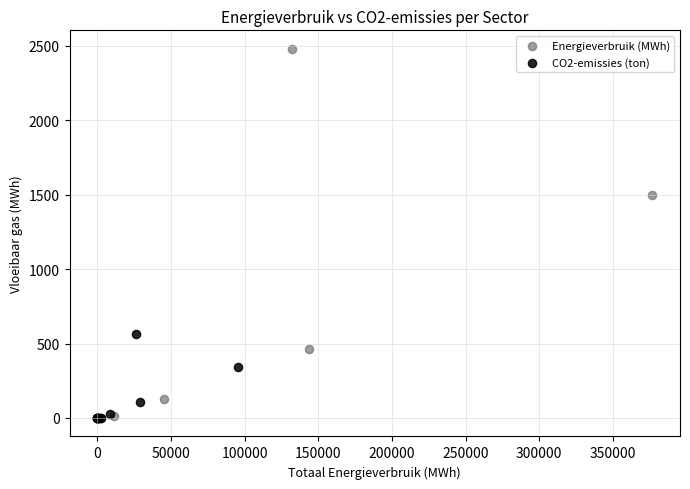

Which series has the widest spread of Y values?

Energieverbruik (MWh)